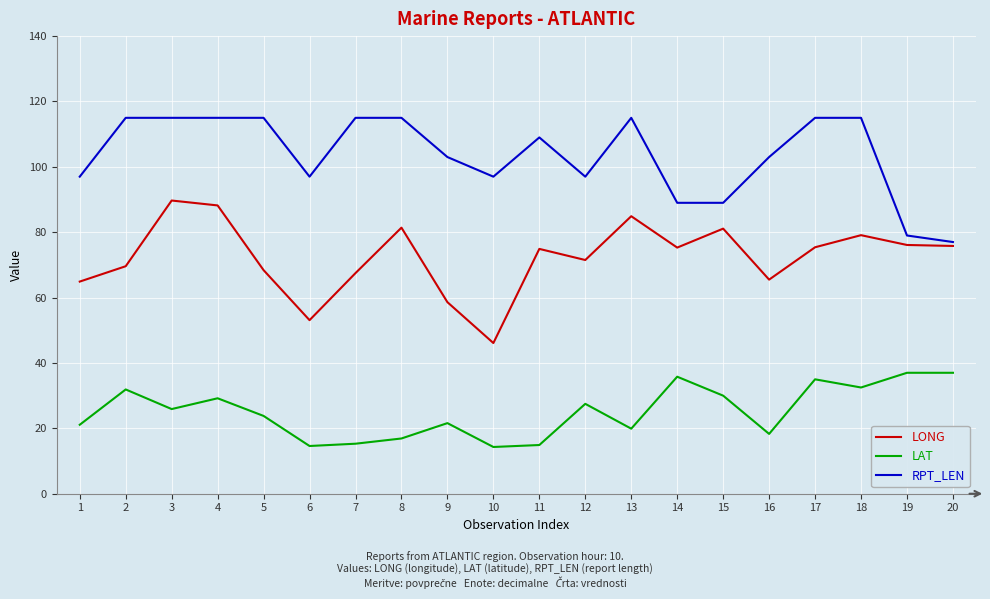

What is the spread (max minus min) of values at 20?

40.0